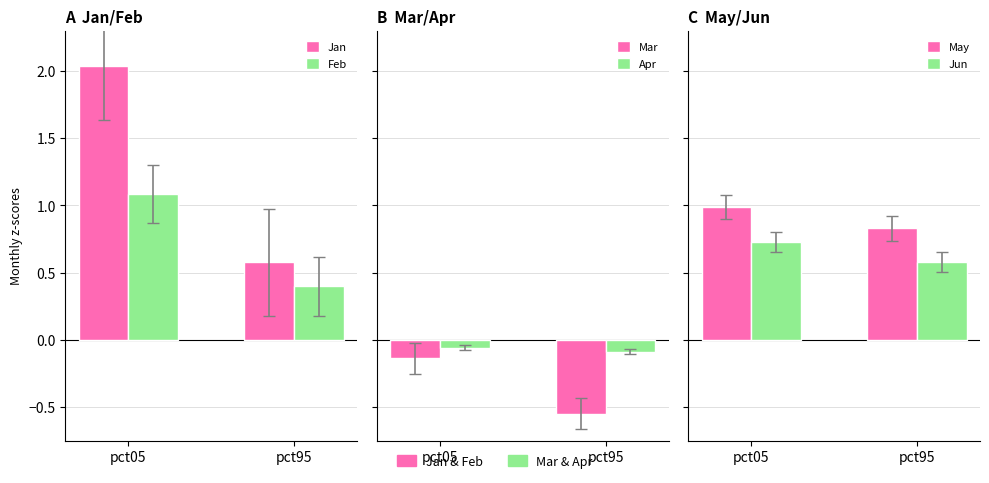

What are all the series names shown in the legend?

Jan, Feb, Mar, Apr, May, Jun